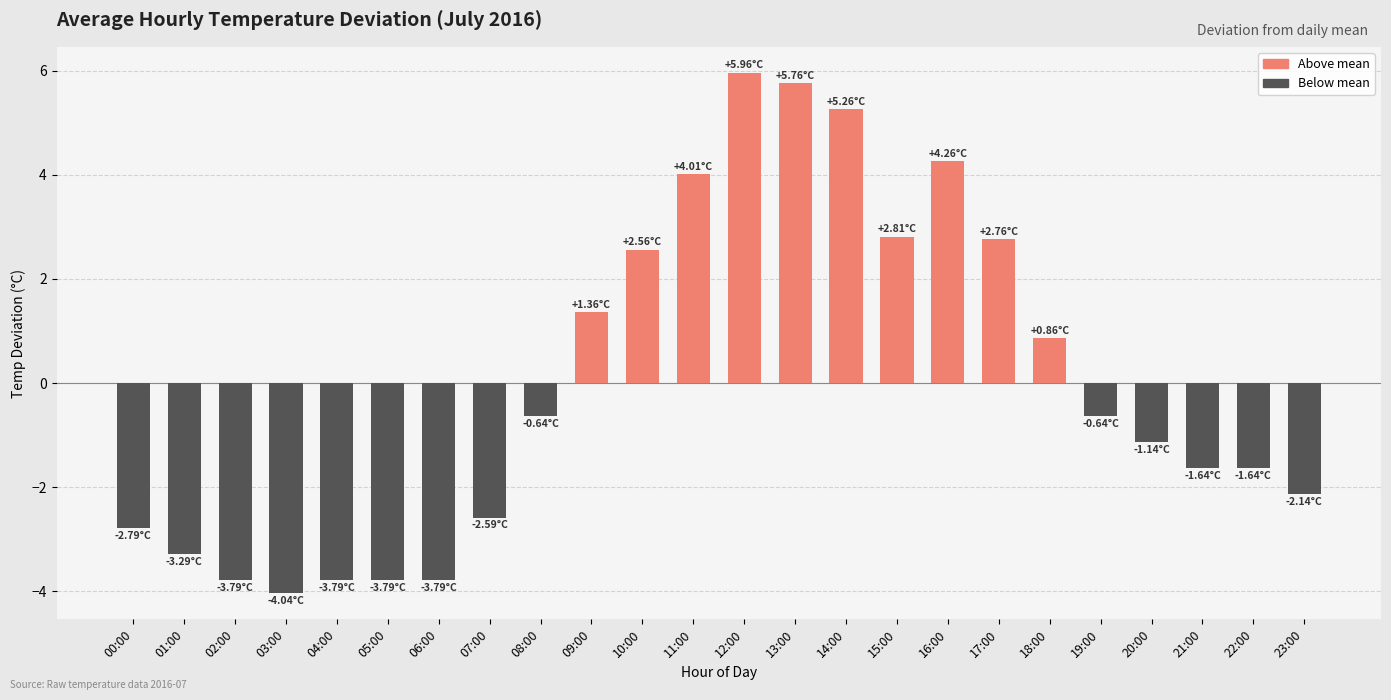

What is the difference between the maximum and minimum values?

10.0